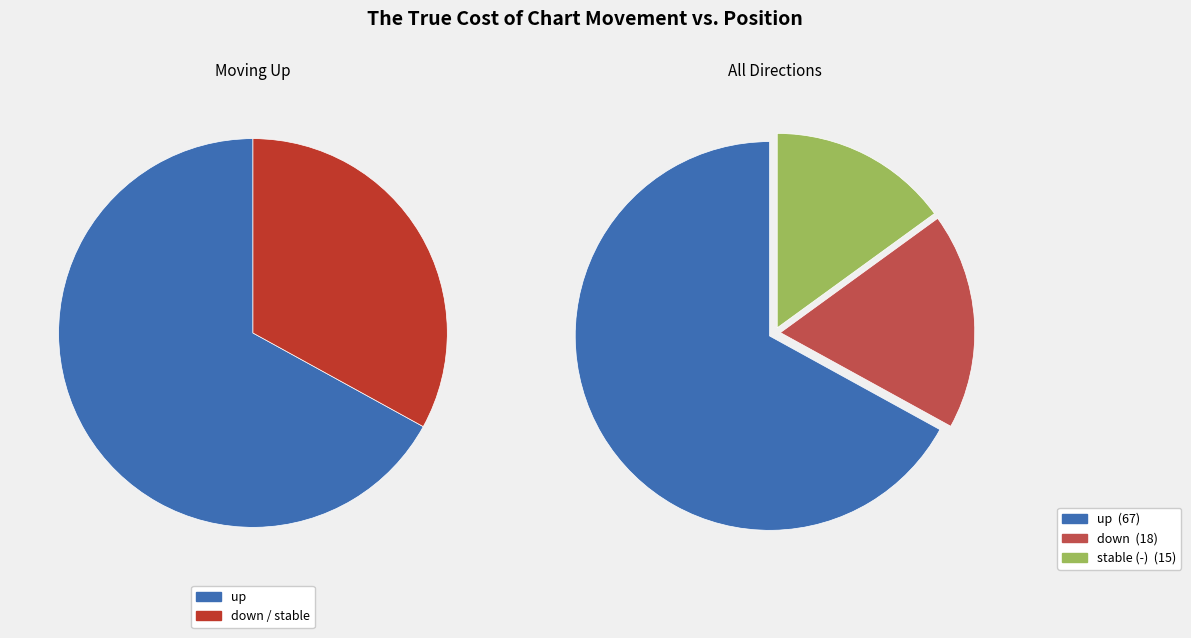

To the nearest percent, what is the combined percentage of - and up?

82%